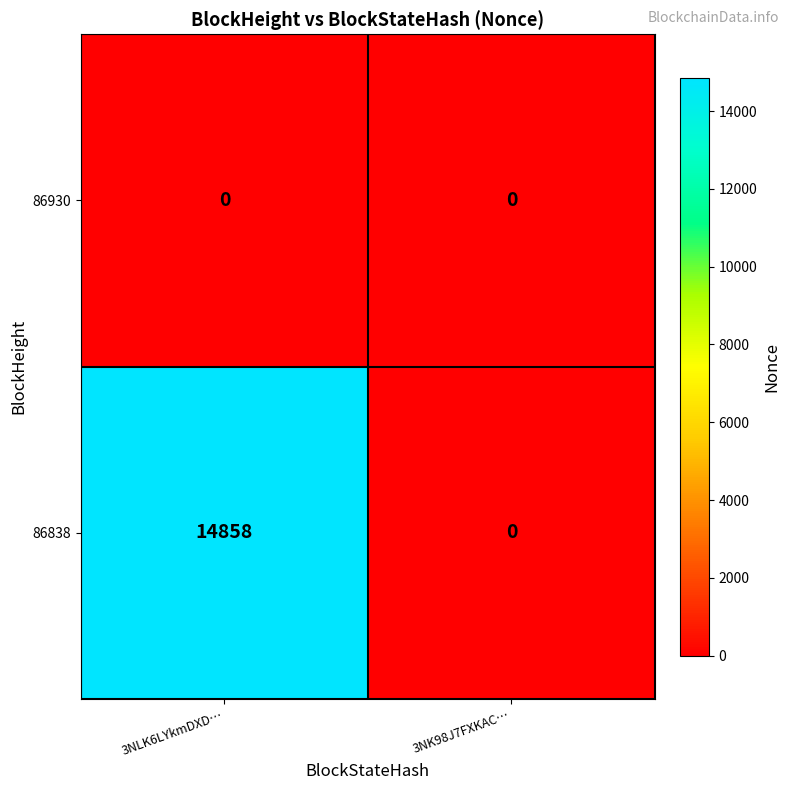

What is the spread (max minus min) of values at 3NLK6LYkmDXD…?

14858